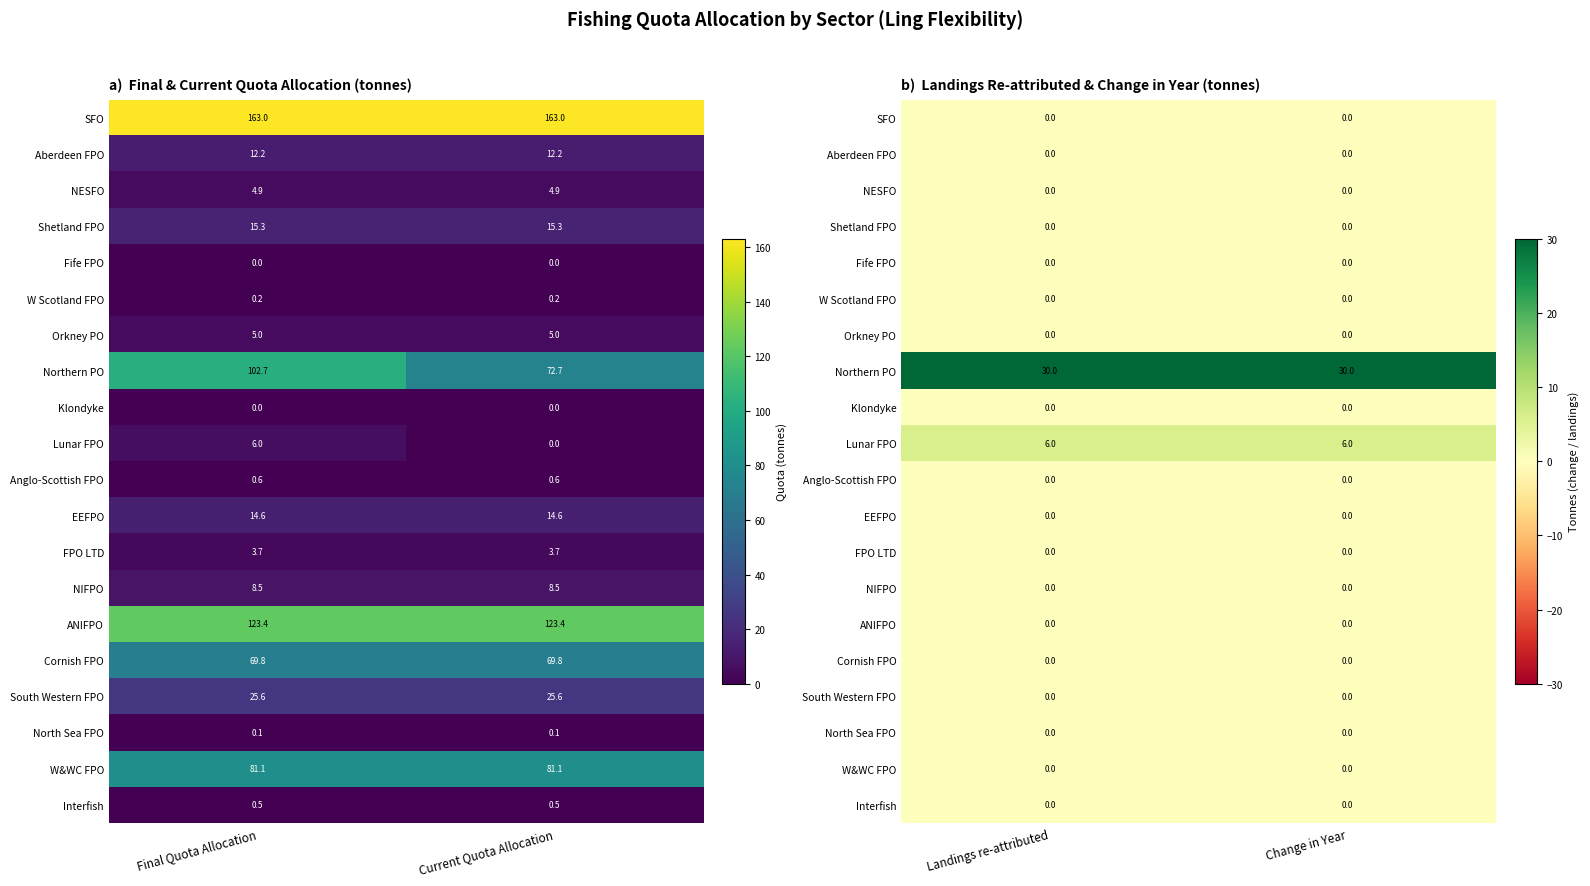

List the labels in order of Interfish value, largest first.

Landings re-attributed, Change in Year